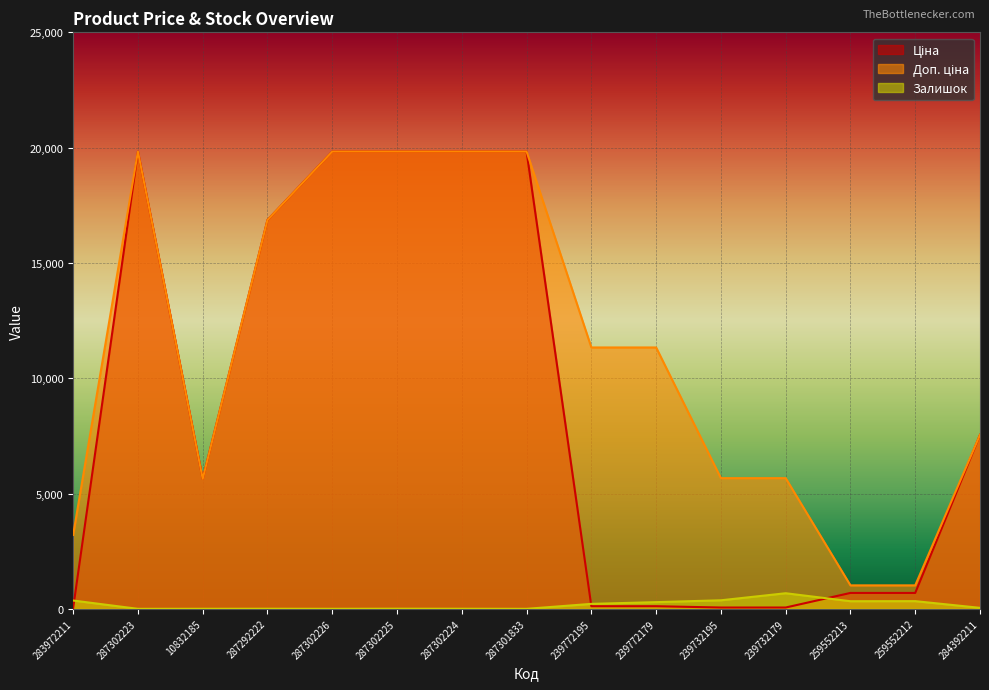

What is the approximate value of Доп. ціна at 287302225?

19831.1